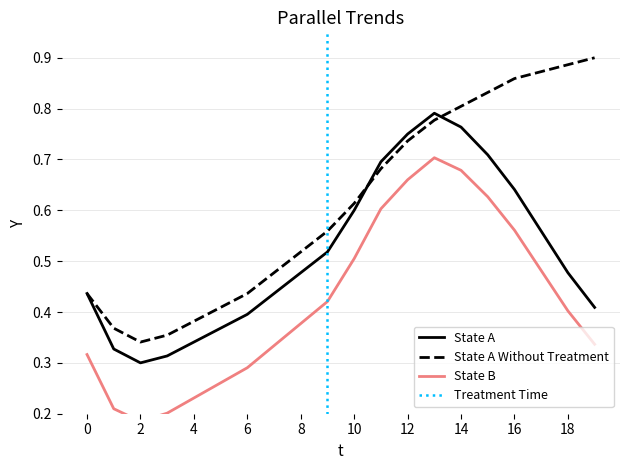

Is it true that temperature_counterfactual equals 0.2 at 01:00?

False